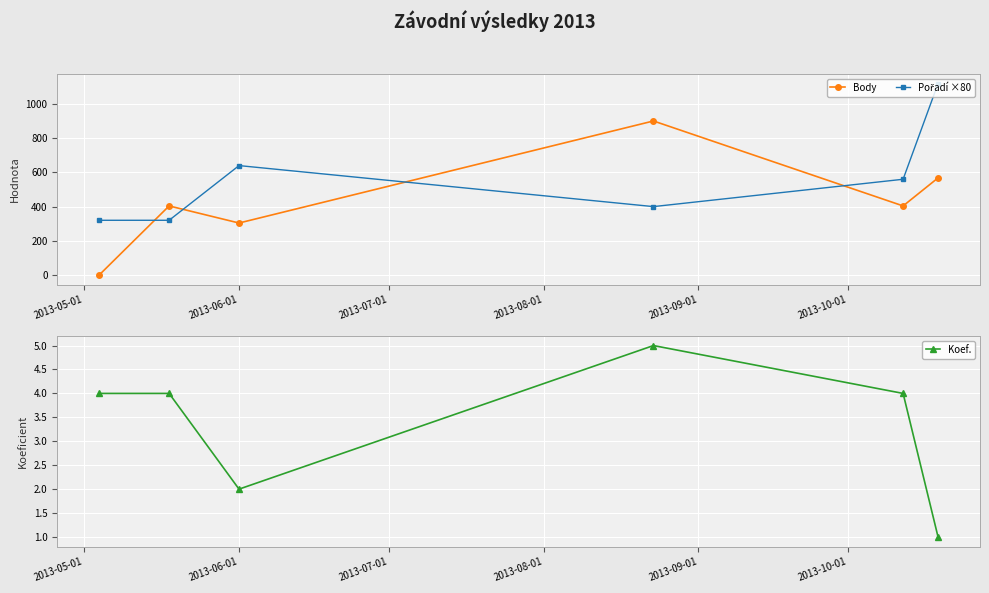

How many interior local peaks does the Body series have?

2